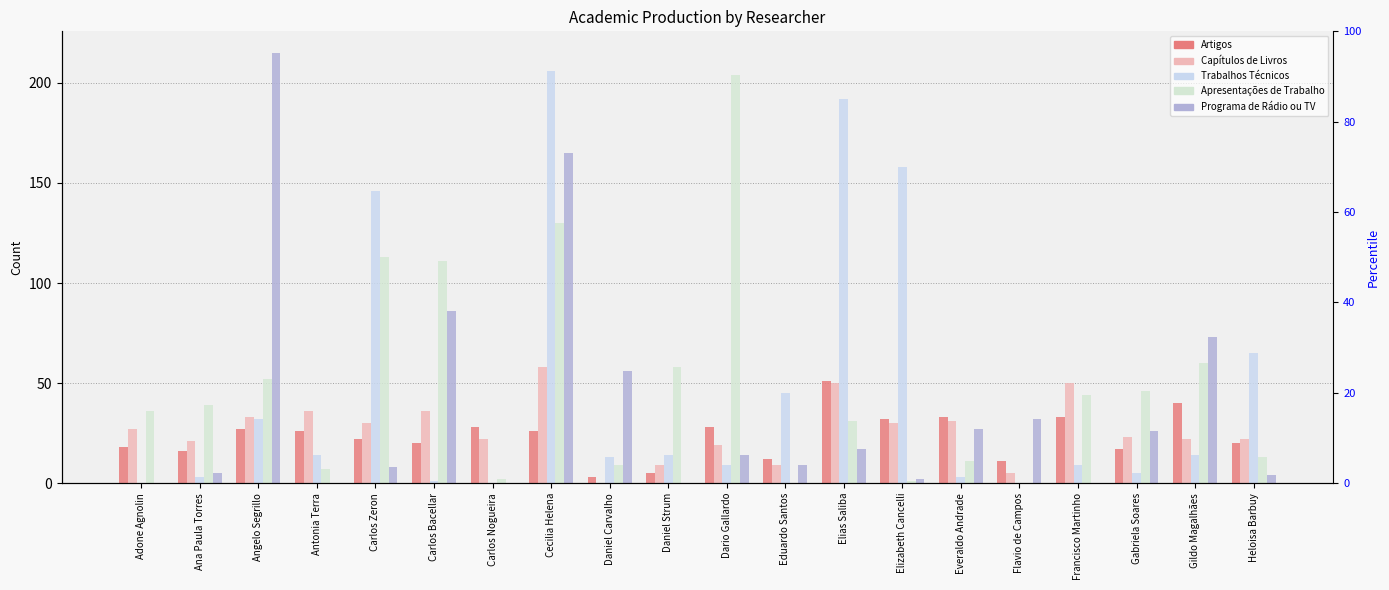

How many distinct data groups are displayed?

5